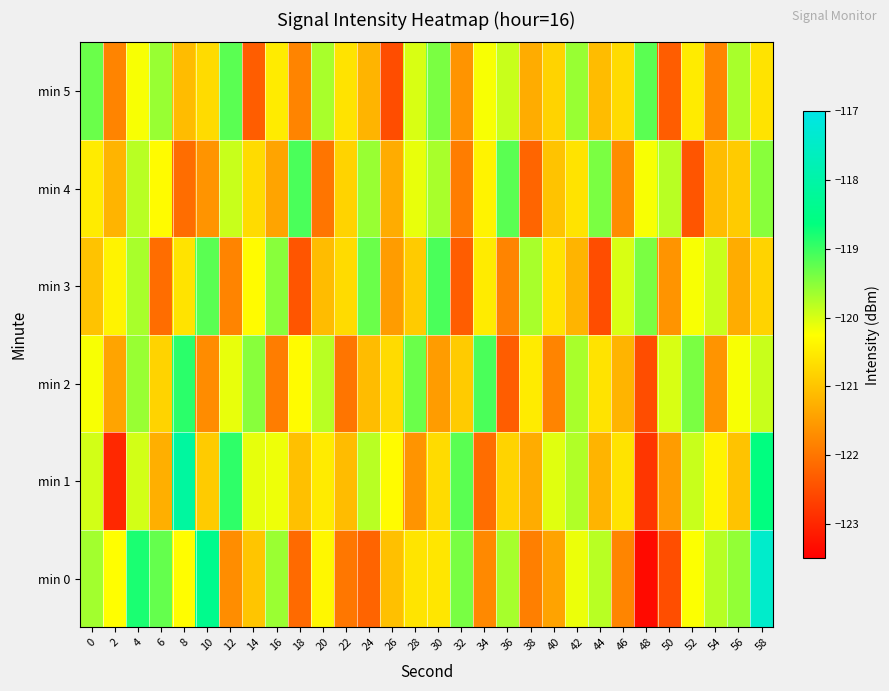

At 50, list the series in order from smallest to largest.

min 0, min 5, min 3, min 1, min 2, min 4